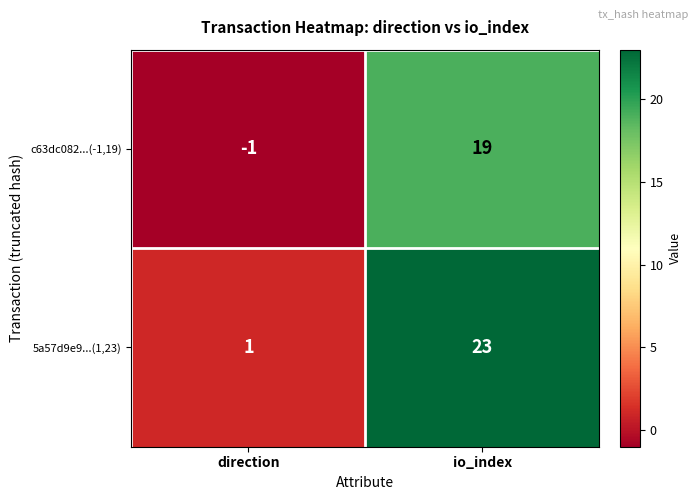

What is the spread (max minus min) of values at io_index?

4